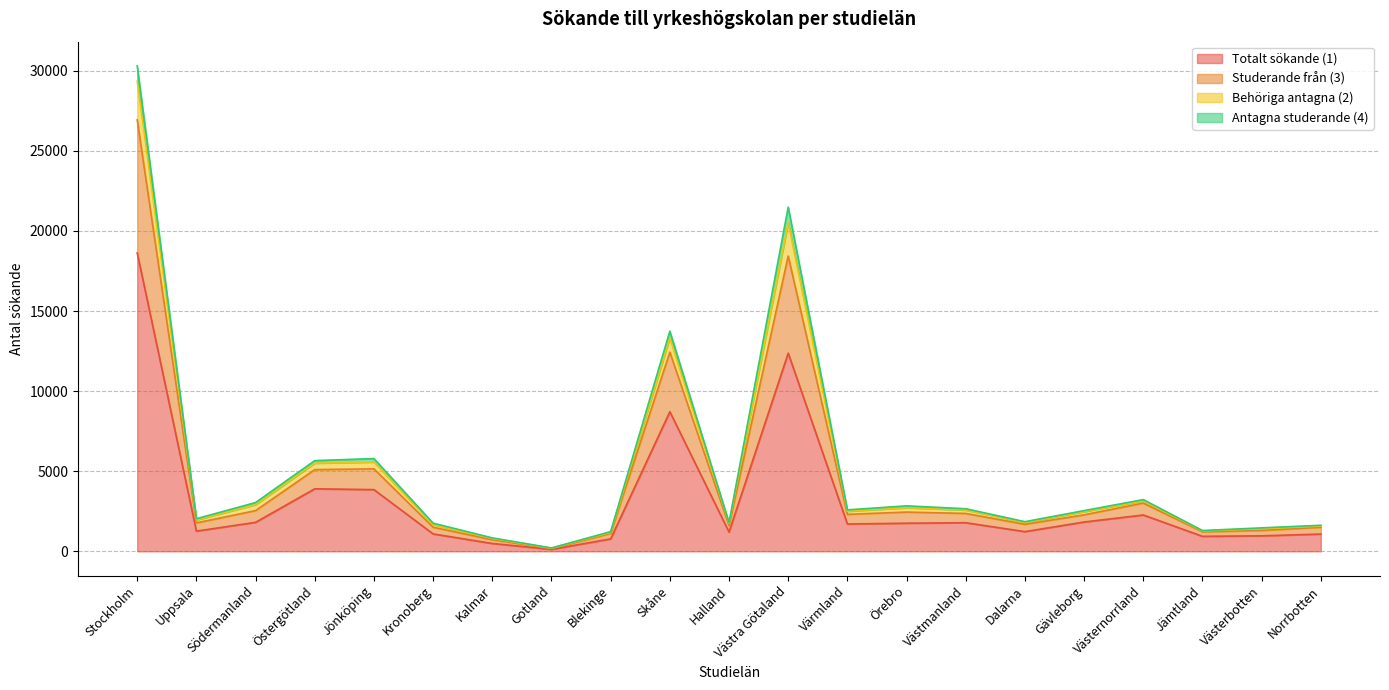

List the labels in order of Behöriga antagna (2) value, smallest first.

Gotland, Kalmar, Blekinge, Jämtland, Västerbotten, Norrbotten, Kronoberg, Halland, Dalarna, Uppsala, Gävleborg, Värmland, Västmanland, Örebro, Södermanland, Västernorrland, Östergötland, Jönköping, Skåne, Västra Götaland, Stockholm